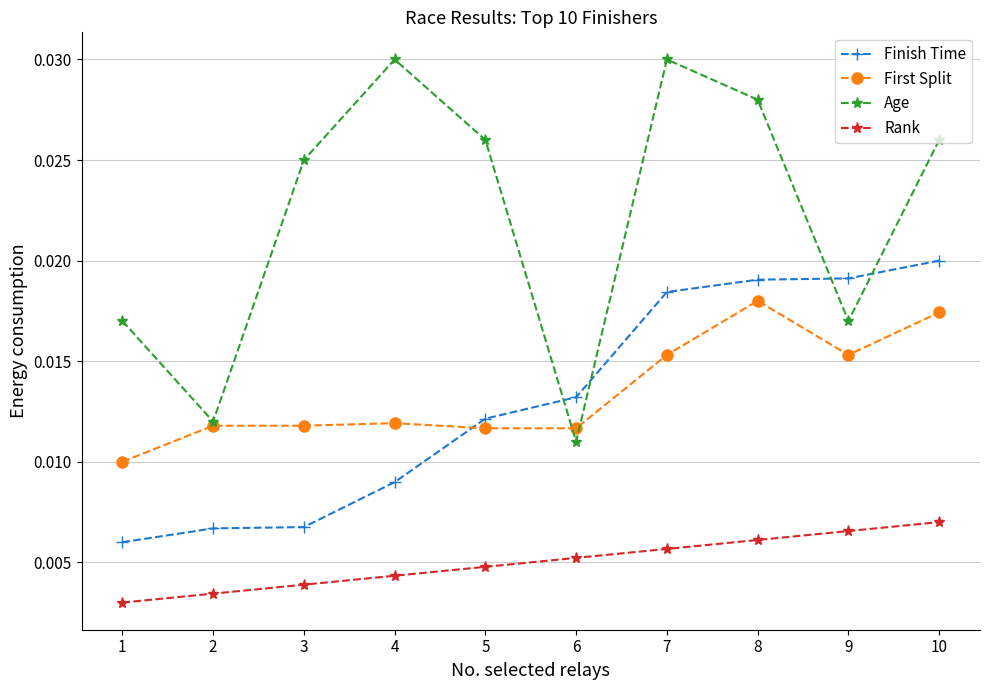

What is the sum of all Rank values?

0.1